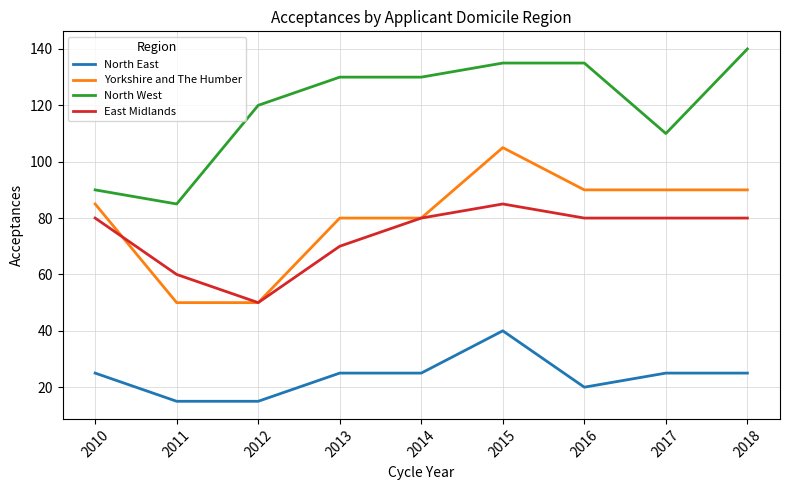

Read the North West value at 2017, to the nearest 10.

110